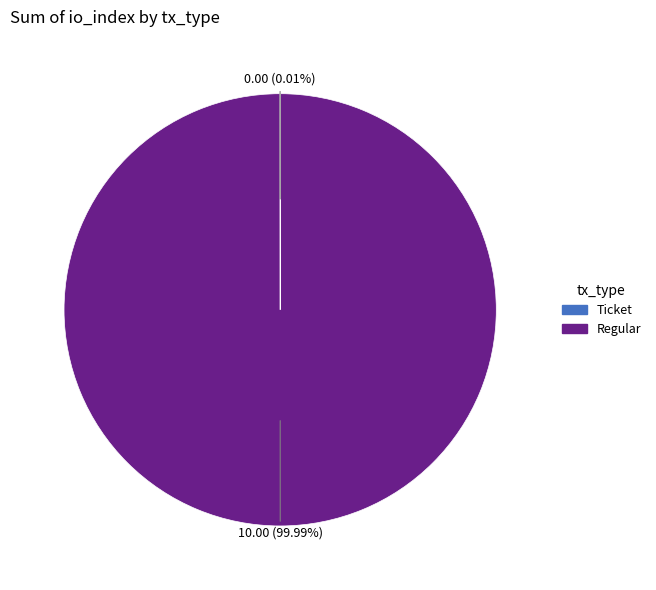

To the nearest percent, what portion does Regular represent?

100%